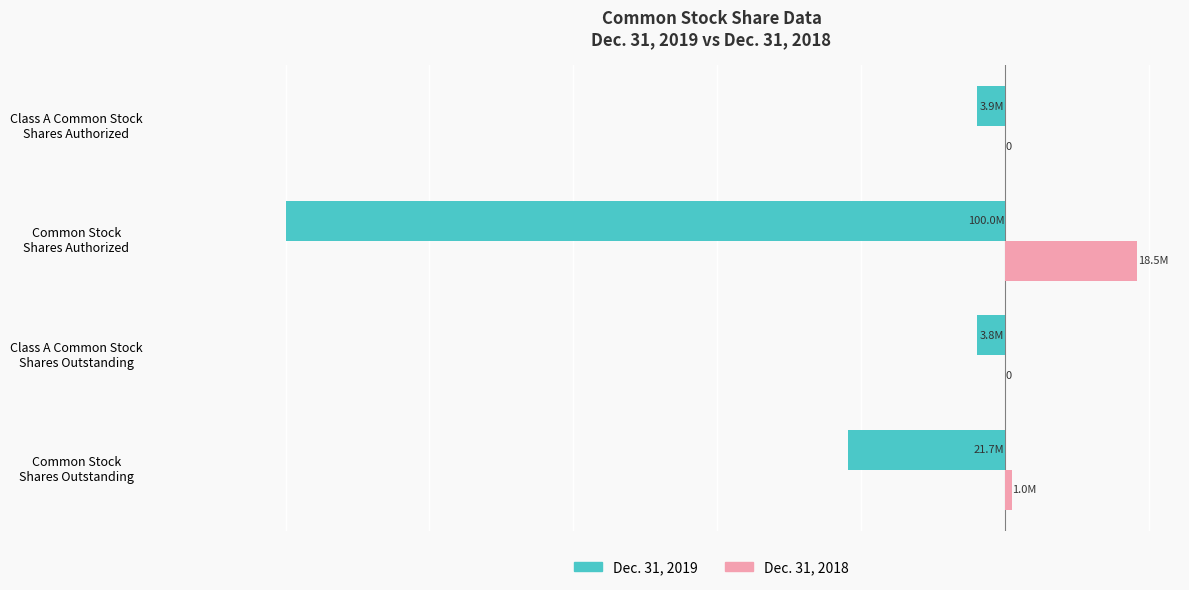

What are all the series names shown in the legend?

Dec. 31, 2019, Dec. 31, 2018